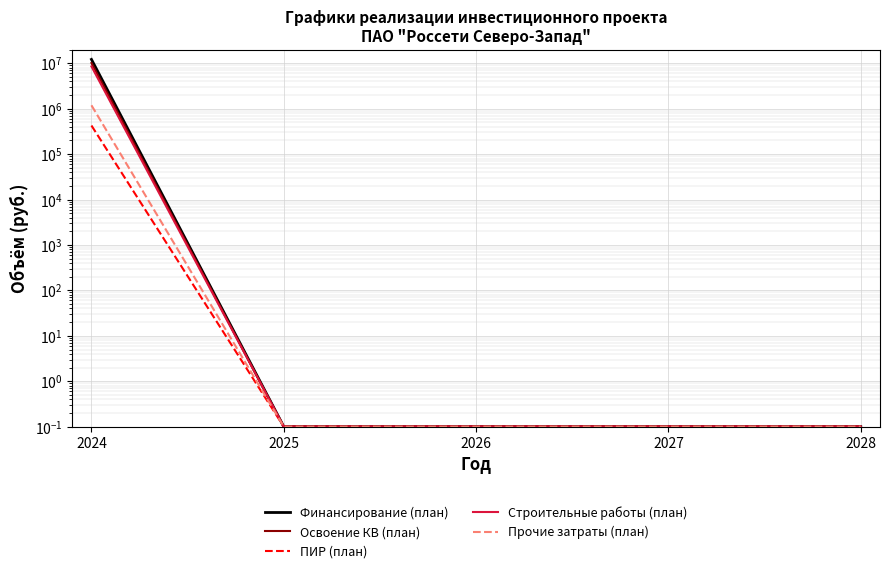

True or false: Финансирование (план) and Освоение КВ (план) intersect in this chart.

False